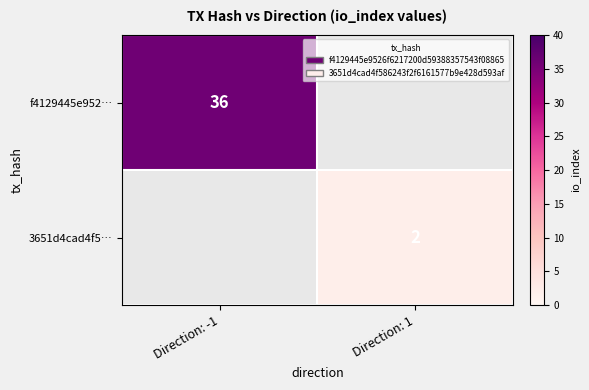

Is it true that f4129445e952… equals 59 at Direction: -1?

False